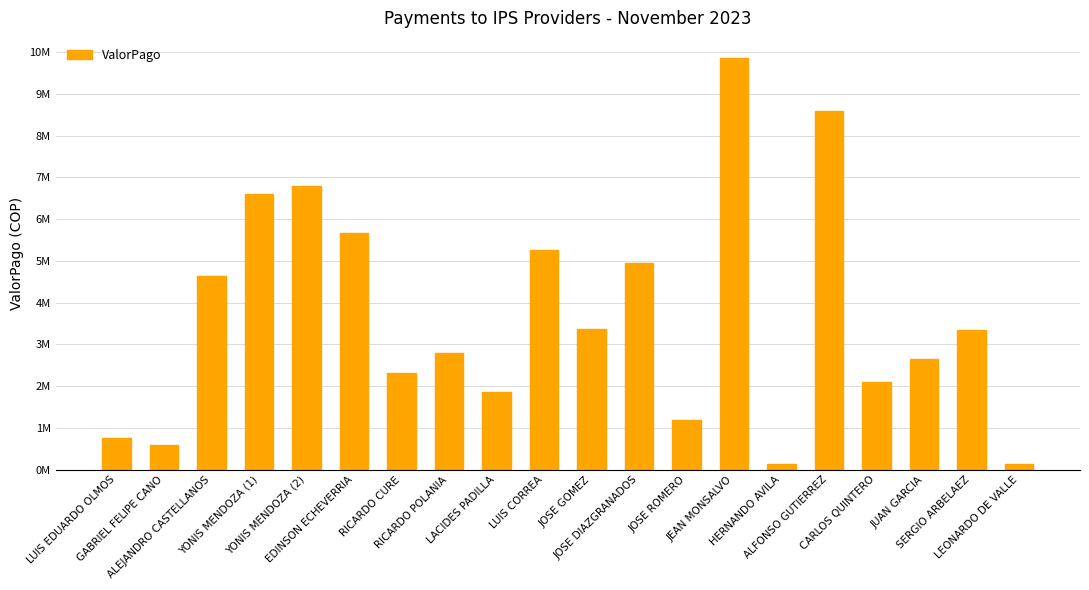

The value at LUIS EDUARDO OLMOS is 747600. True or false?

True